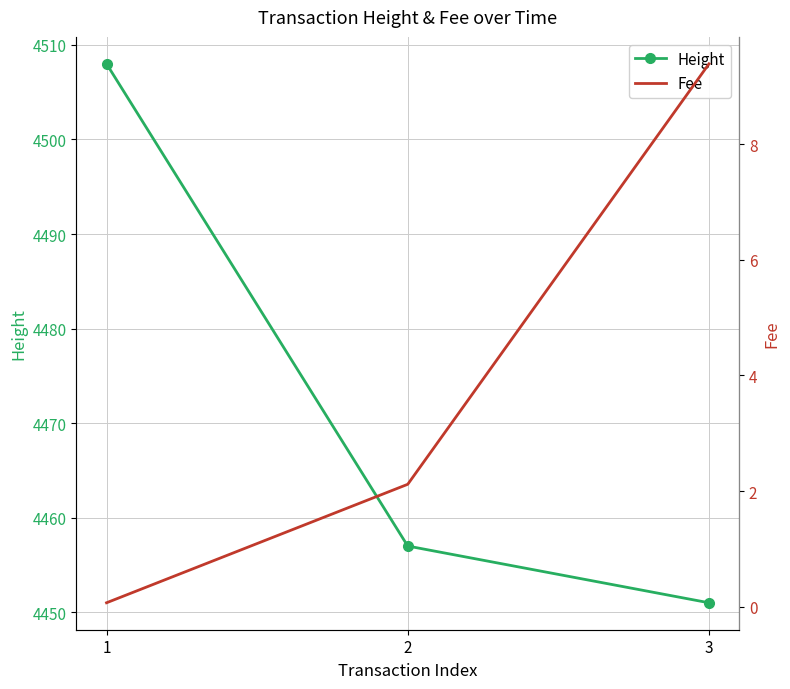

At which label is Fee closest to 4?

2